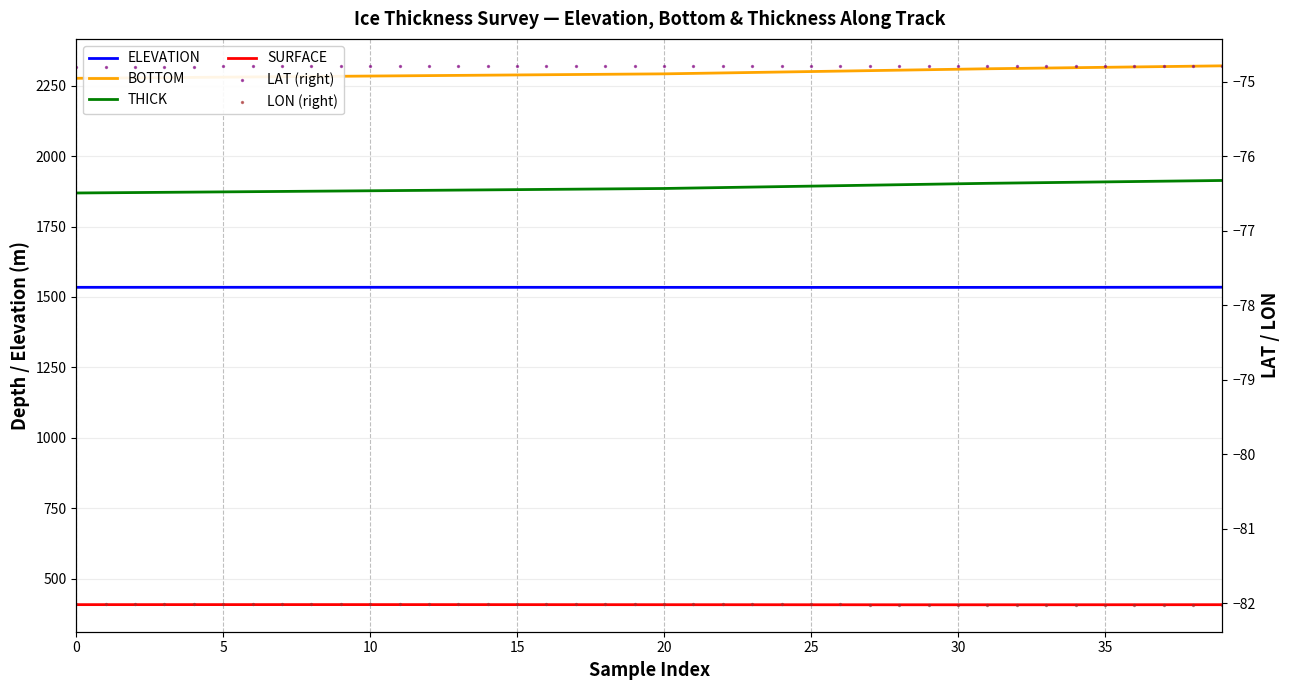

At how many categories does at least one series exceed 414?

40